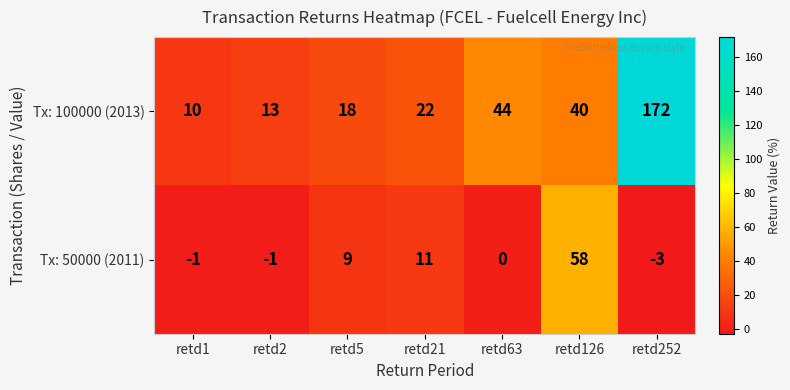

How many categories are shown in the chart?

7